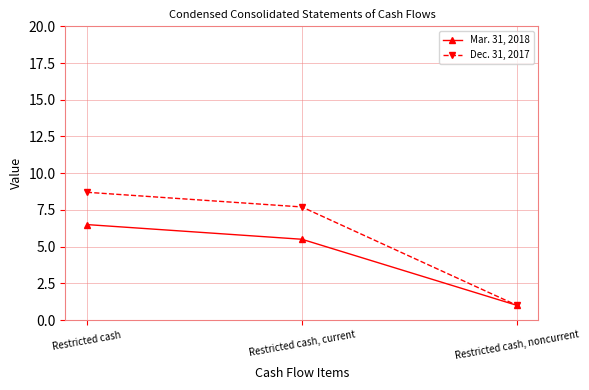

At Restricted cash, current, list the series in order from smallest to largest.

Mar. 31, 2018, Dec. 31, 2017